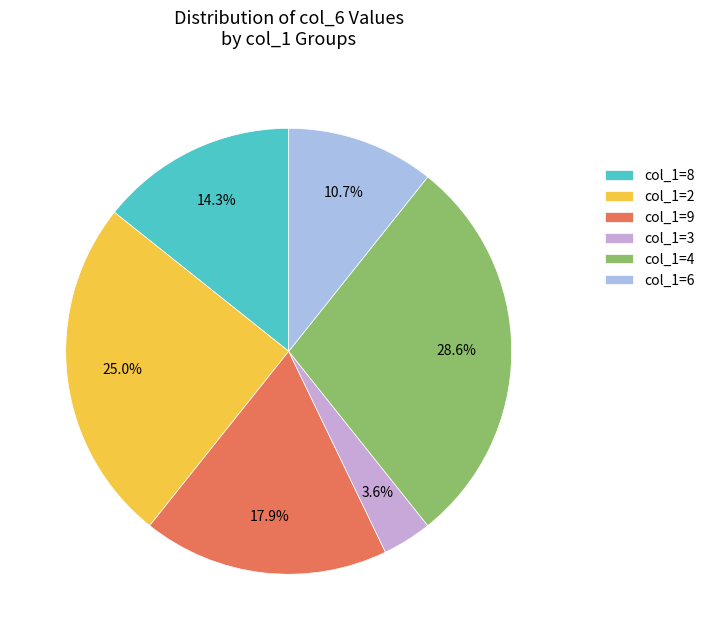

Rank the categories by value from highest to lowest.

col_1=4, col_1=2, col_1=9, col_1=8, col_1=6, col_1=3